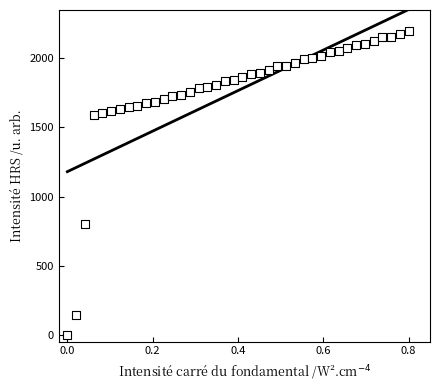

What is the range of Y values (max minus min)?

2200.0